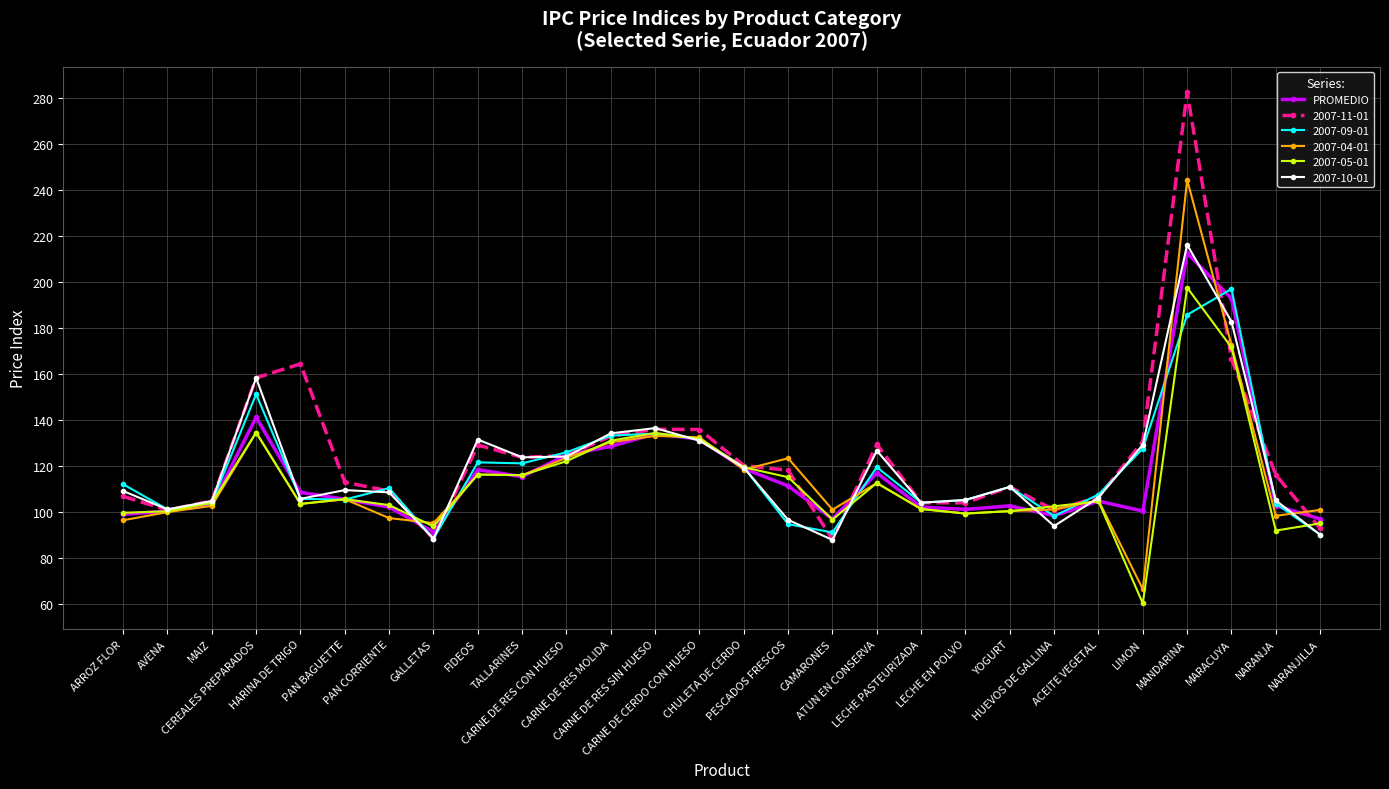

What is the value of the 2007-09-01 point at the 9th from the left?

121.6